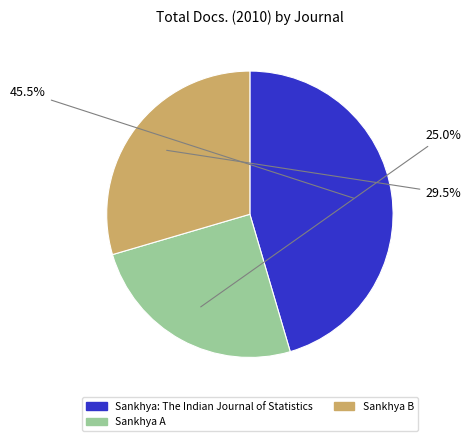

Does Sankhya B represent more than half of the total?

No